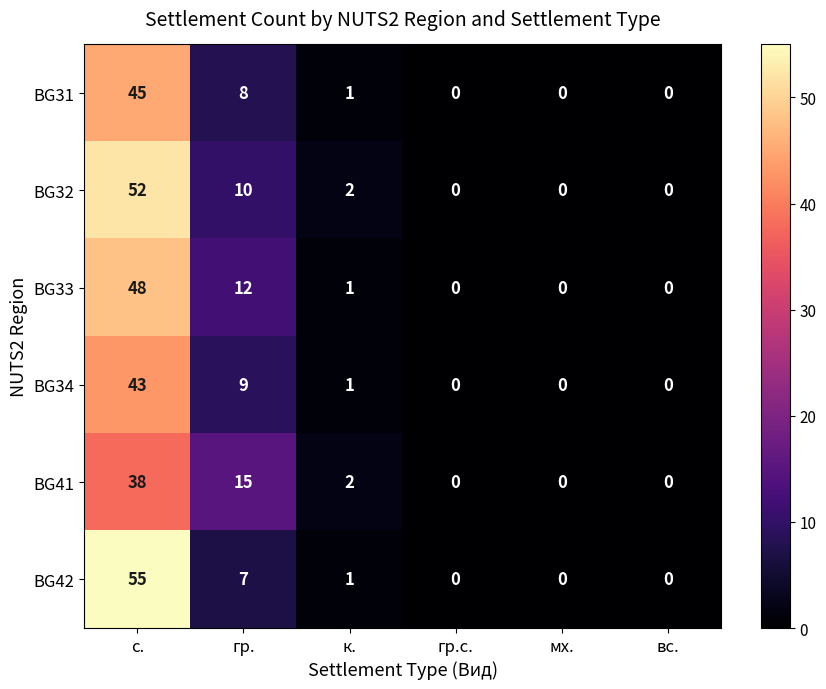

Which series has the largest total across all categories?

BG32